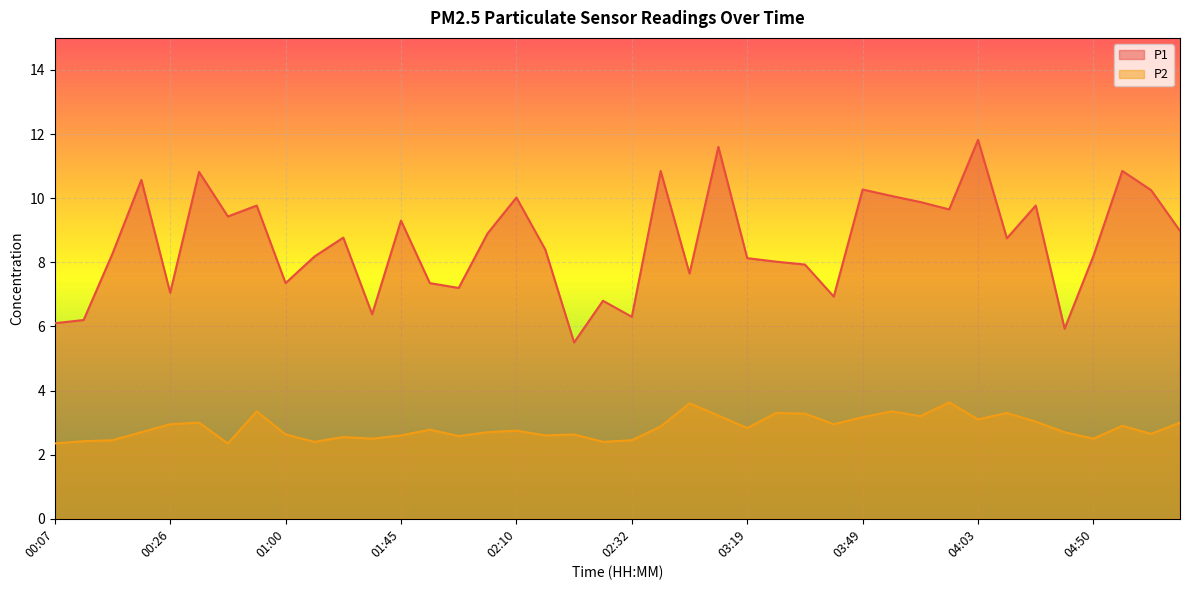

Reading left to right, what are all the values shown in this chart?

P1: 00:07=6.1	00:13=6.2	00:15=8.3	00:18=10.6	00:26=7.0	00:37=10.8	00:49=9.4	00:57=9.8	01:00=7.3	01:06=8.2	01:31=8.8	01:42=6.4	01:45=9.3	01:48=7.3	01:51=7.2	01:59=8.9	02:10=10.0	02:16=8.4	02:19=5.5	02:21=6.8	02:32=6.3	02:38=10.8	02:46=7.7	02:54=11.6	03:19=8.1	03:28=8.0	03:30=7.9	03:38=6.9	03:49=10.3	03:55=10.1	03:58=9.9	04:01=9.7	04:03=11.8	04:11=8.8	04:20=9.8	04:39=5.9	04:50=8.2	04:56=10.8	05:02=10.2	05:05=9.0
P2: 00:07=2.4	00:13=2.4	00:15=2.5	00:18=2.7	00:26=3.0	00:37=3.0	00:49=2.4	00:57=3.4	01:00=2.6	01:06=2.4	01:31=2.5	01:42=2.5	01:45=2.6	01:48=2.8	01:51=2.6	01:59=2.7	02:10=2.8	02:16=2.6	02:19=2.6	02:21=2.4	02:32=2.5	02:38=2.9	02:46=3.6	02:54=3.2	03:19=2.8	03:28=3.3	03:30=3.3	03:38=3.0	03:49=3.2	03:55=3.4	03:58=3.2	04:01=3.6	04:03=3.1	04:11=3.3	04:20=3.0	04:39=2.7	04:50=2.5	04:56=2.9	05:02=2.6	05:05=3.0